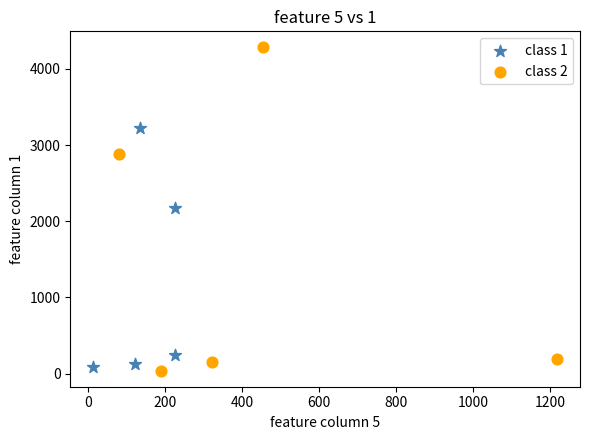

Which series contains the highest Y value?

class 2